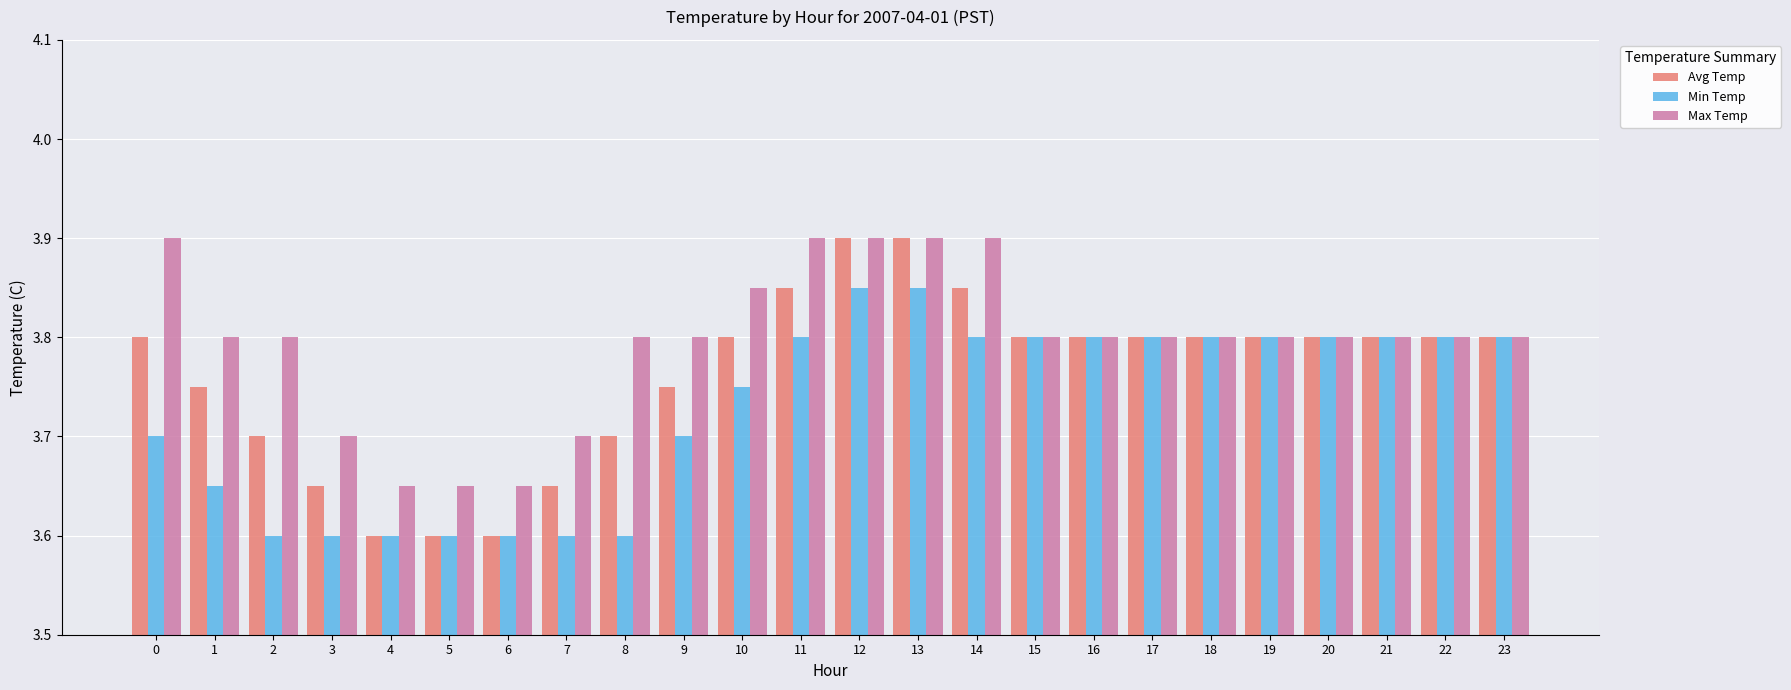

Which series has the widest spread of values?

Avg Temp